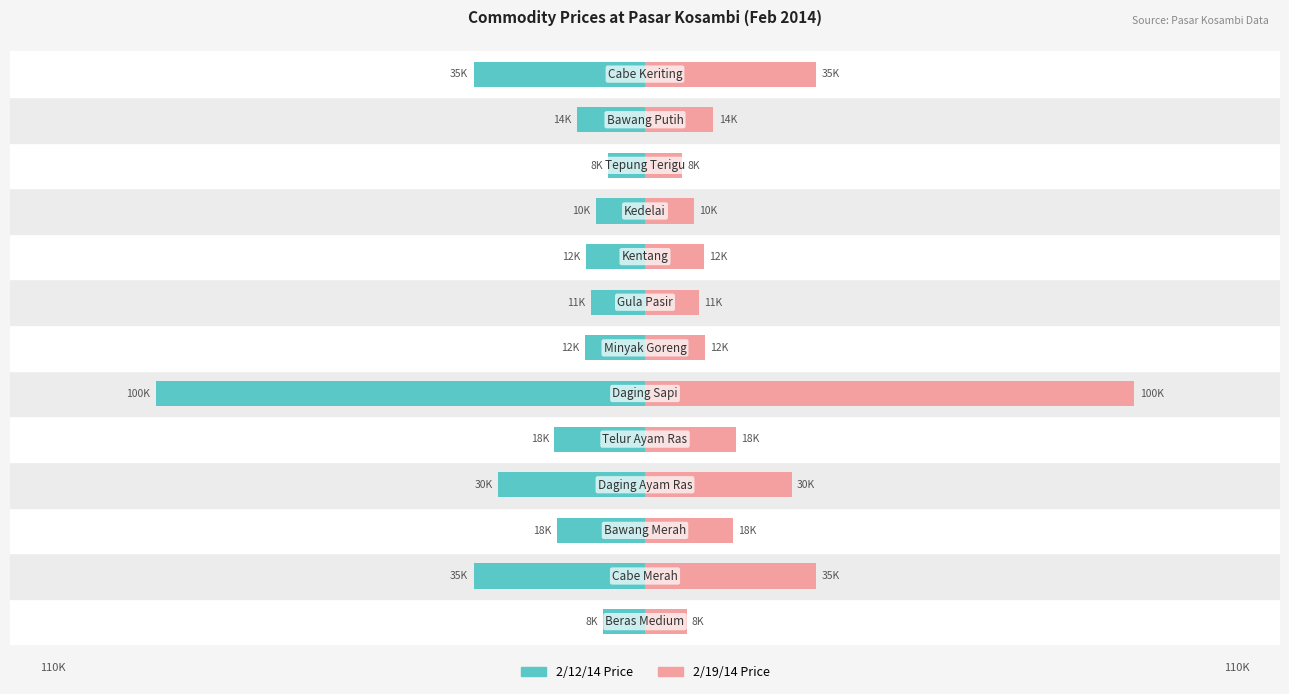

How many values in the 2/19/14 series are below 14000?

6